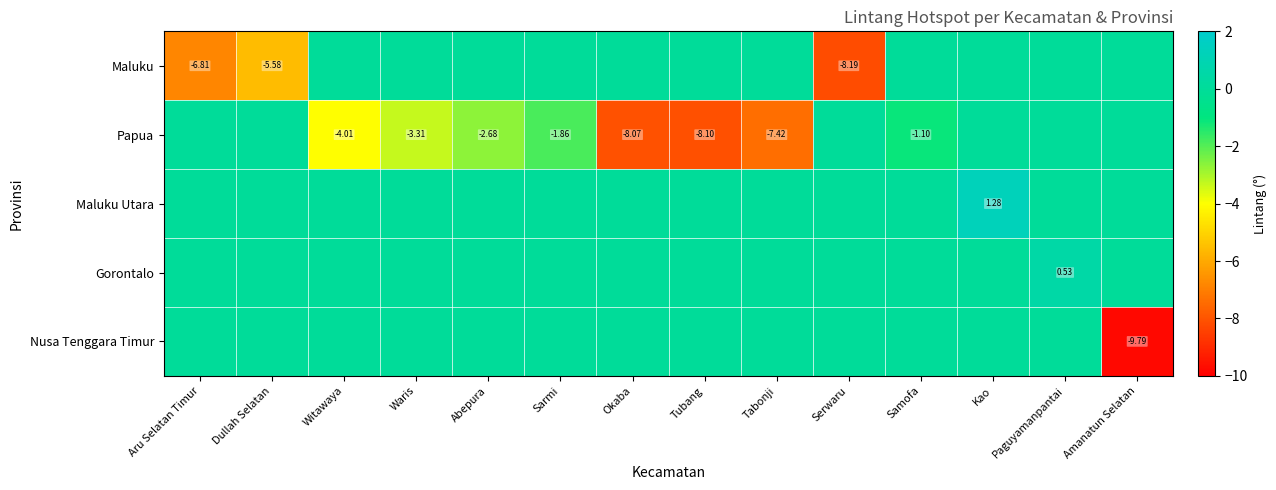

True or false: Nusa Tenggara Timur has a value of 0.0 at Sarmi.

True